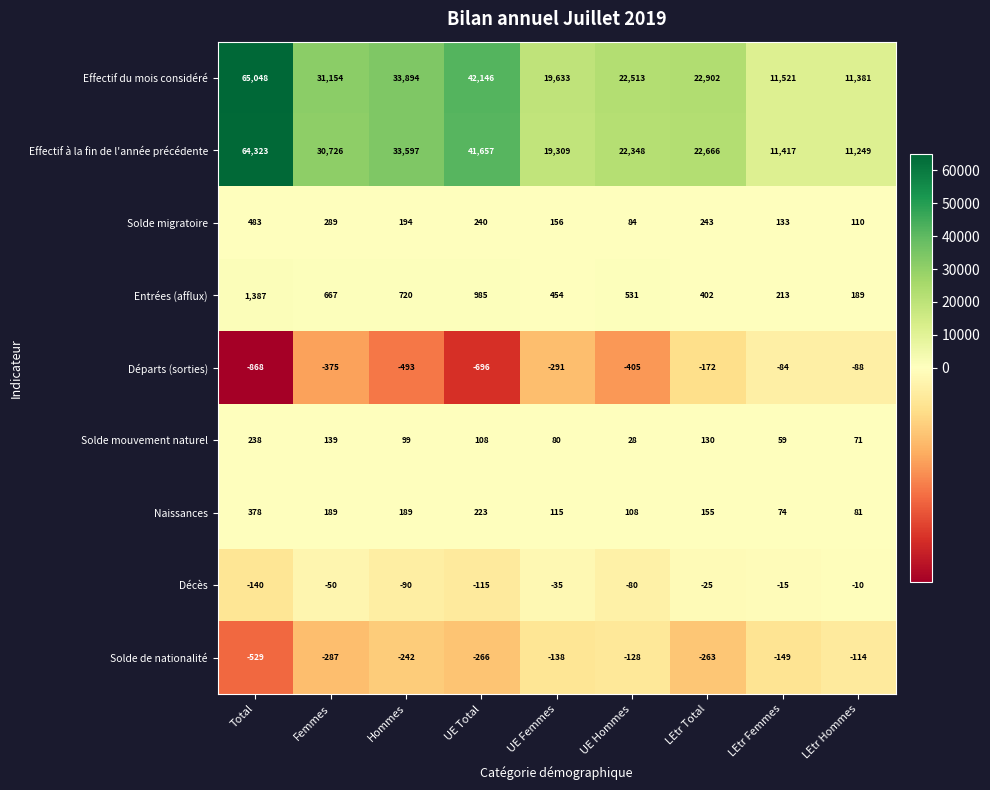

Rank the series by their maximum value, from lowest to highest.

Solde de nationalité, Départs (sorties), Décès, Solde mouvement naturel, Naissances, Solde migratoire, Entrées (afflux), Effectif à la fin de l'année précédente, Effectif du mois considéré